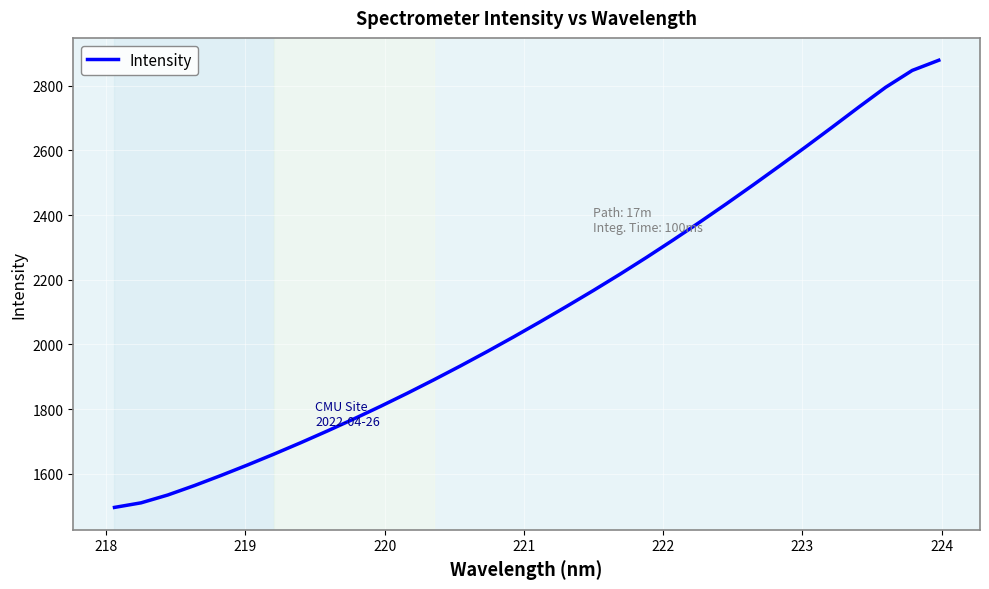

What is the smallest value displayed?

1496.2